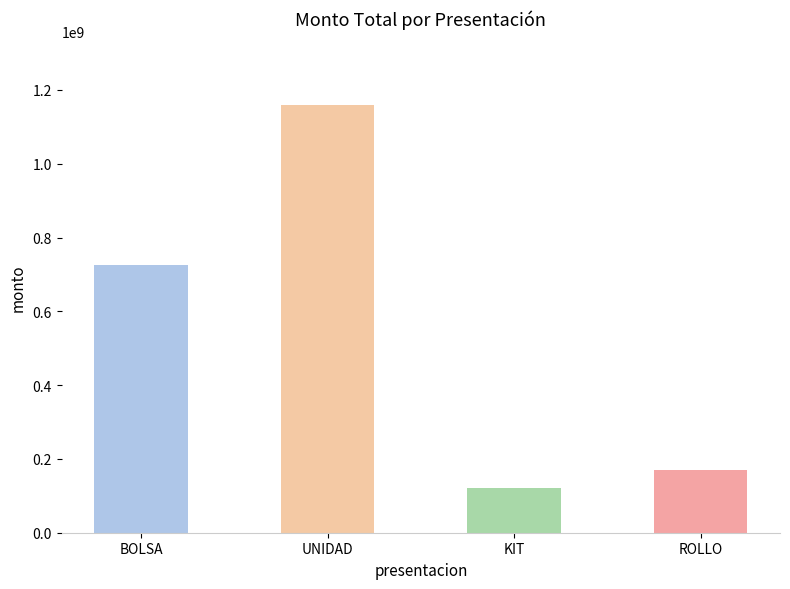

Approximately how many times larger is the value at UNIDAD compared to KIT?

9.6